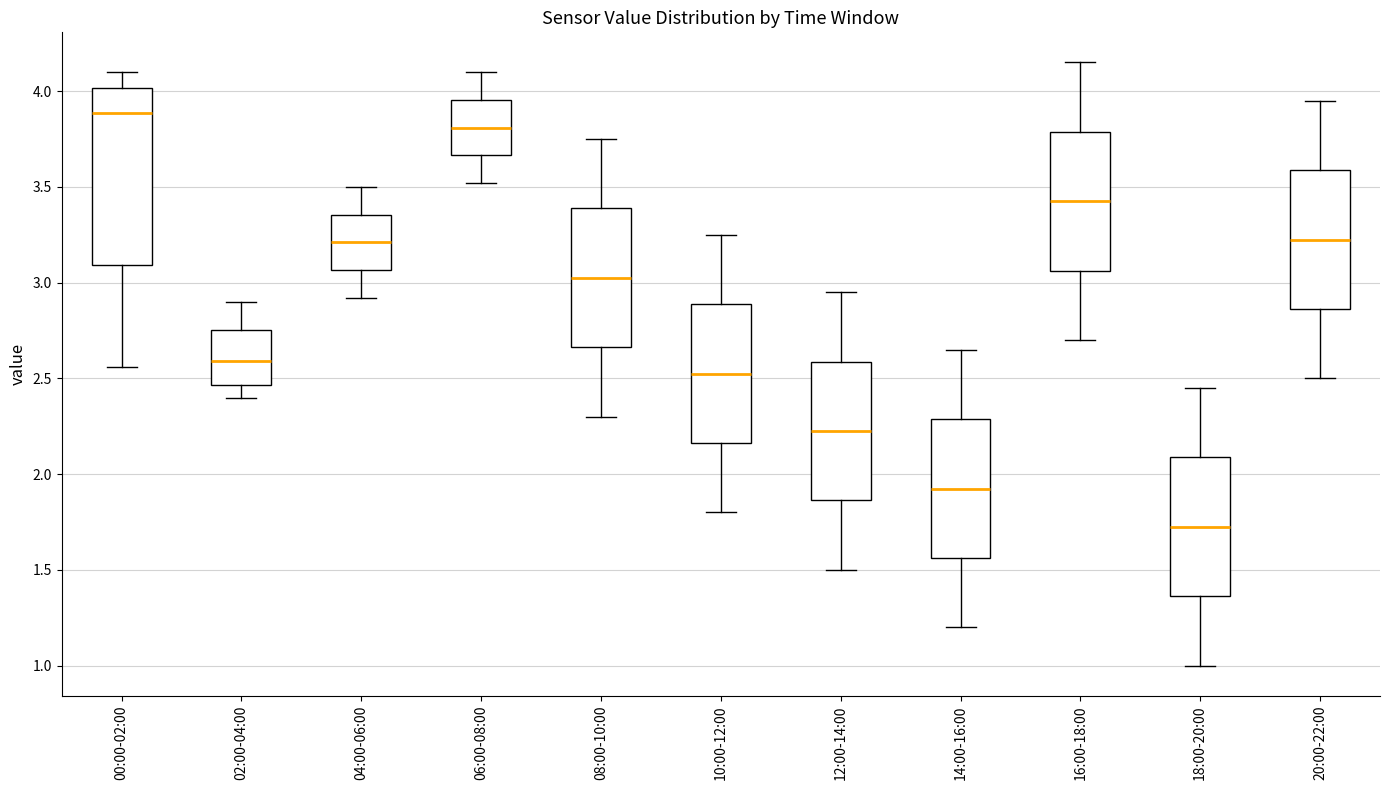

Where is the upper edge of the box for 12:00-14:00 on the y-axis? The values are not printed on the chart, so give them approximately, as read against the axis.

2.60